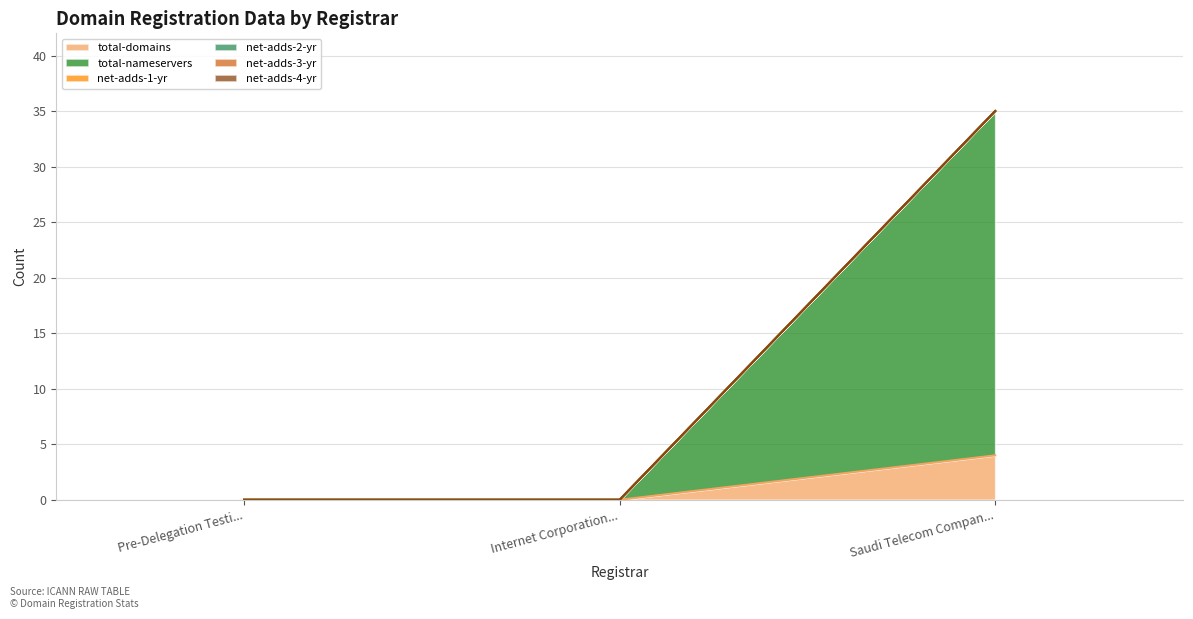

Reading left to right, transcribe all the data shown in this chart.

total-domains: 0	0	4
total-nameservers: 0	0	31
net-adds-1-yr: 0	0	0
net-adds-2-yr: 0	0	0
net-adds-3-yr: 0	0	0
net-adds-4-yr: 0	0	0